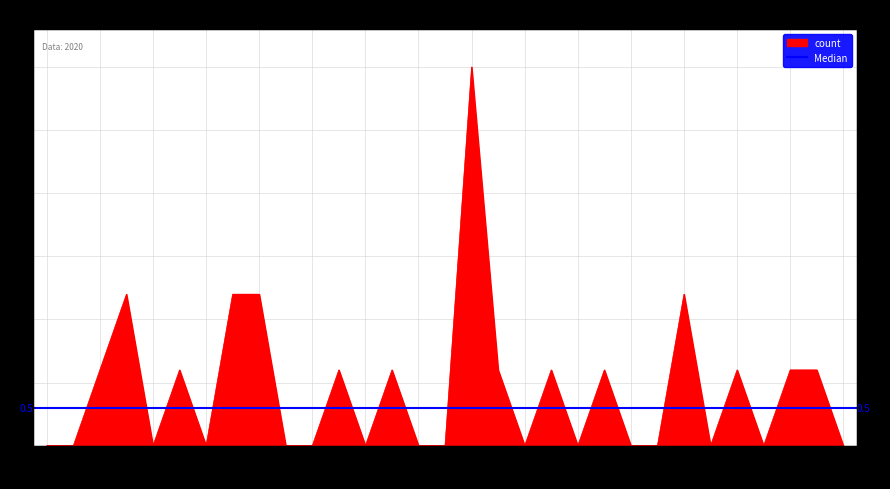

What is the sum of the values at 2020-03-22 and 2020-03-28?

1